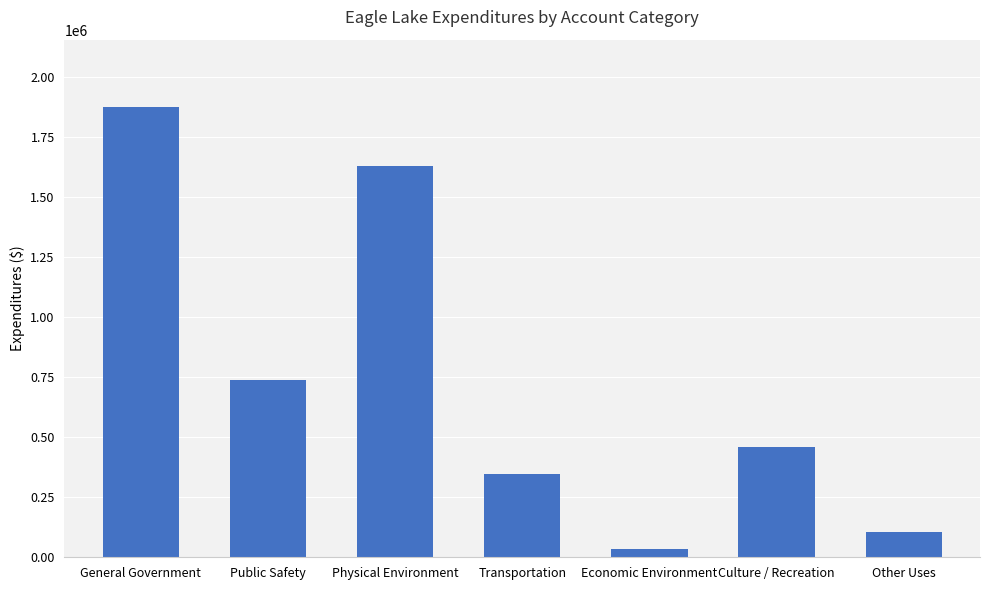

What is the label of the 6th bar from the right?

Public Safety